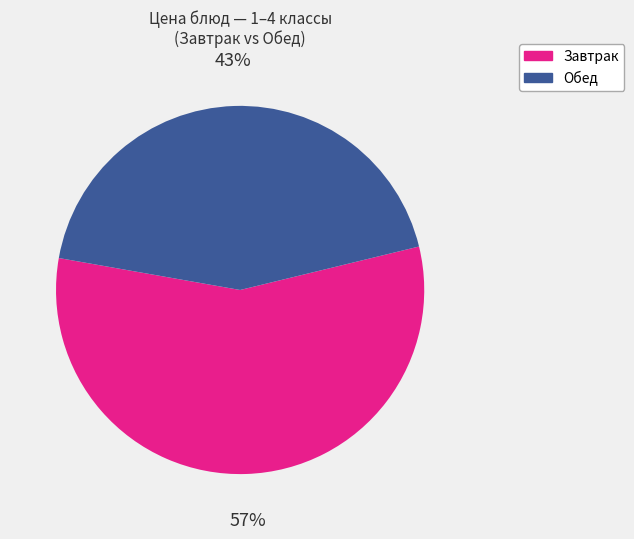

How many segments does this pie chart have?

2